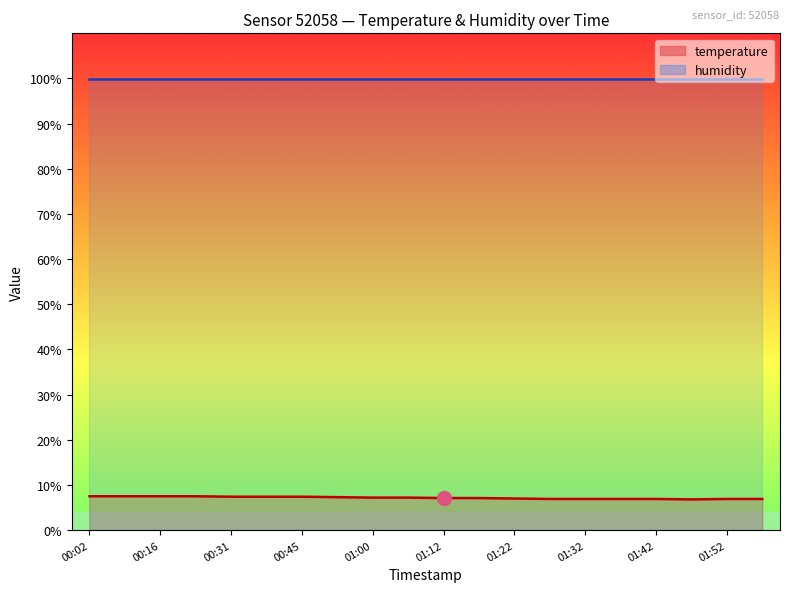

What is the label of the 9th point from the right?

01:17